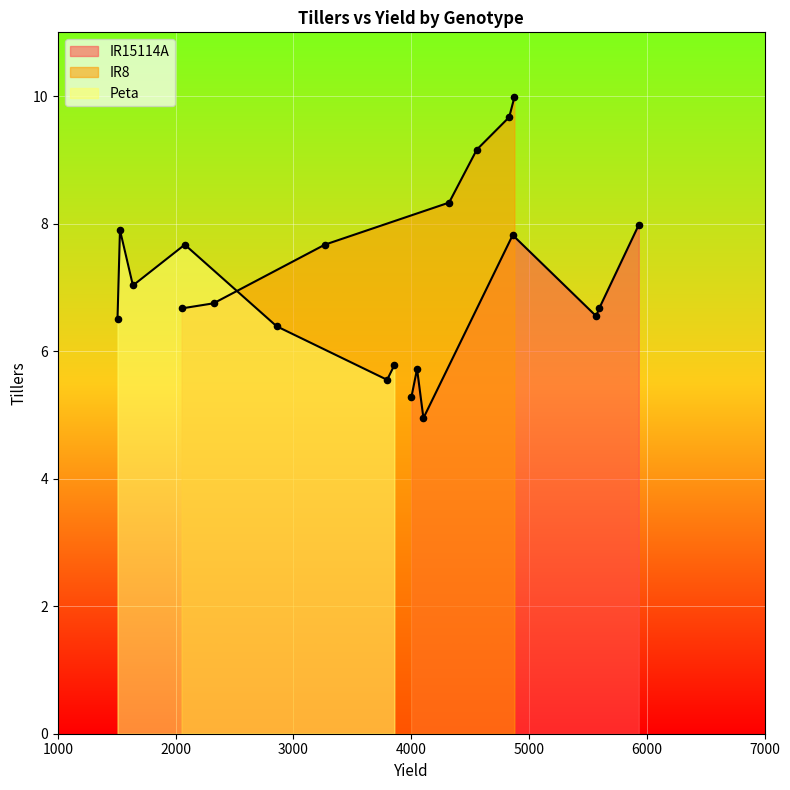

Which series has the largest total across all categories?

IR8